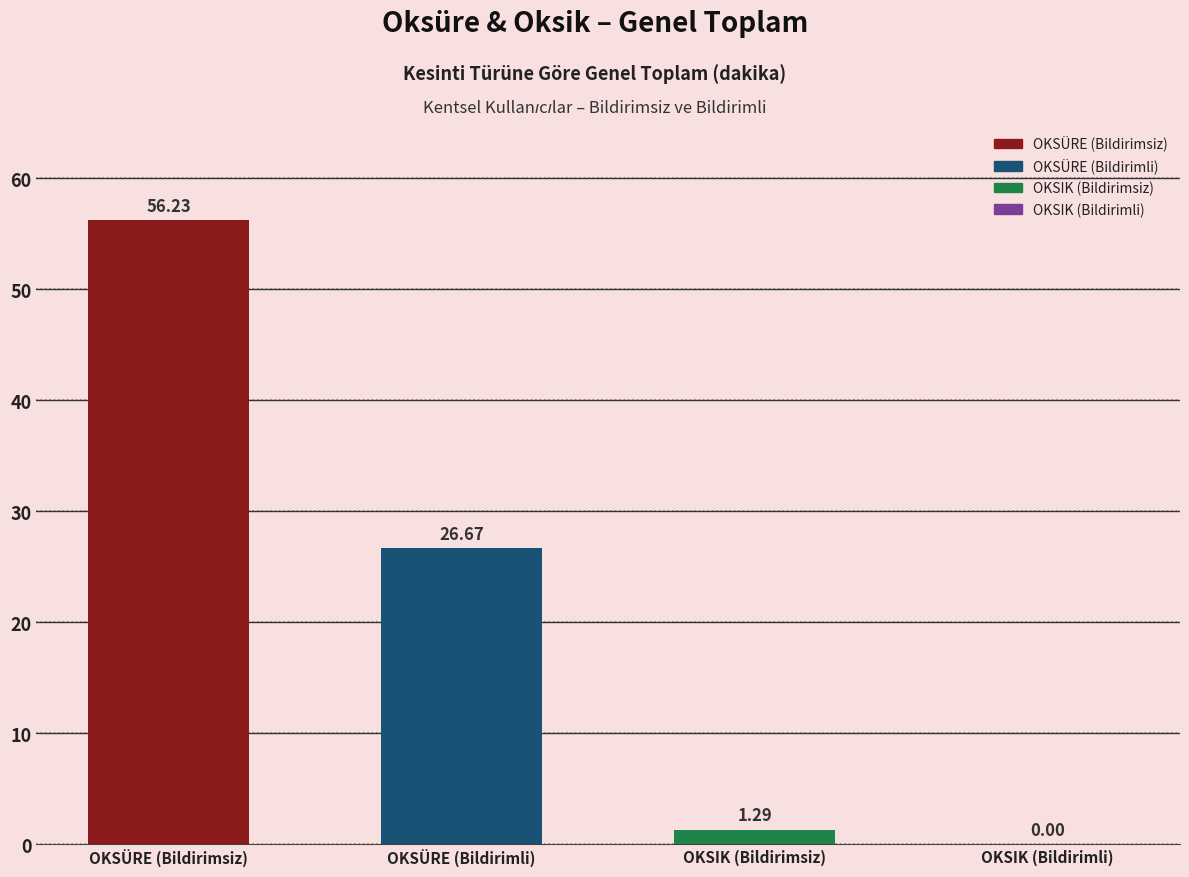

What is the sum of the values at OKSÜRE (Bildirimsiz) and OKSÜRE (Bildirimli)?

82.9